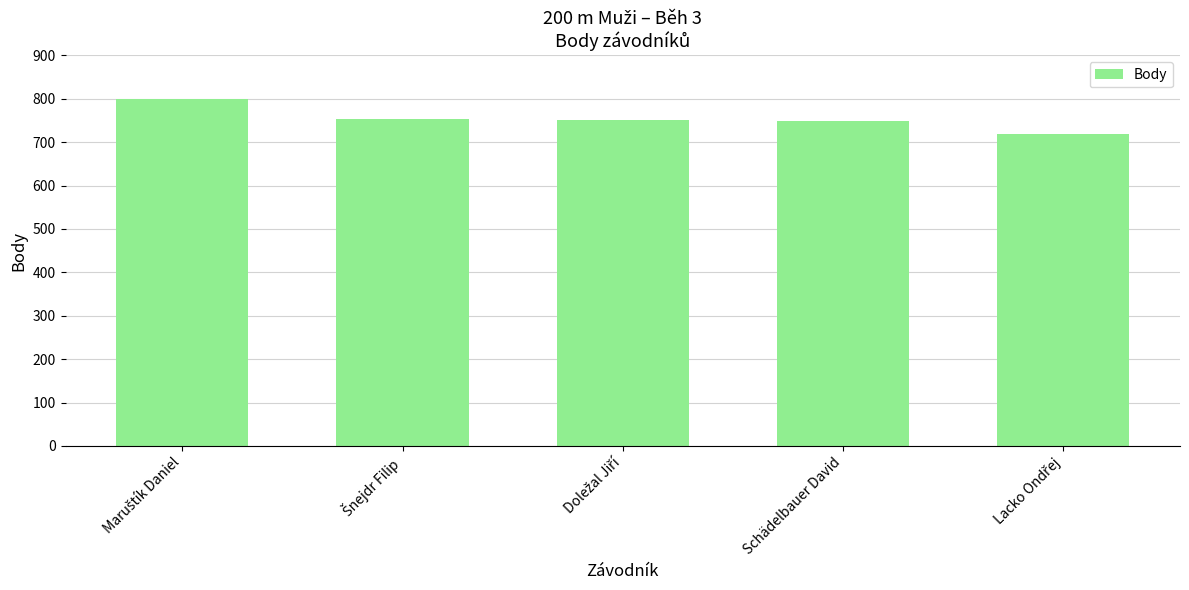

What is the difference between the maximum and minimum values?

81